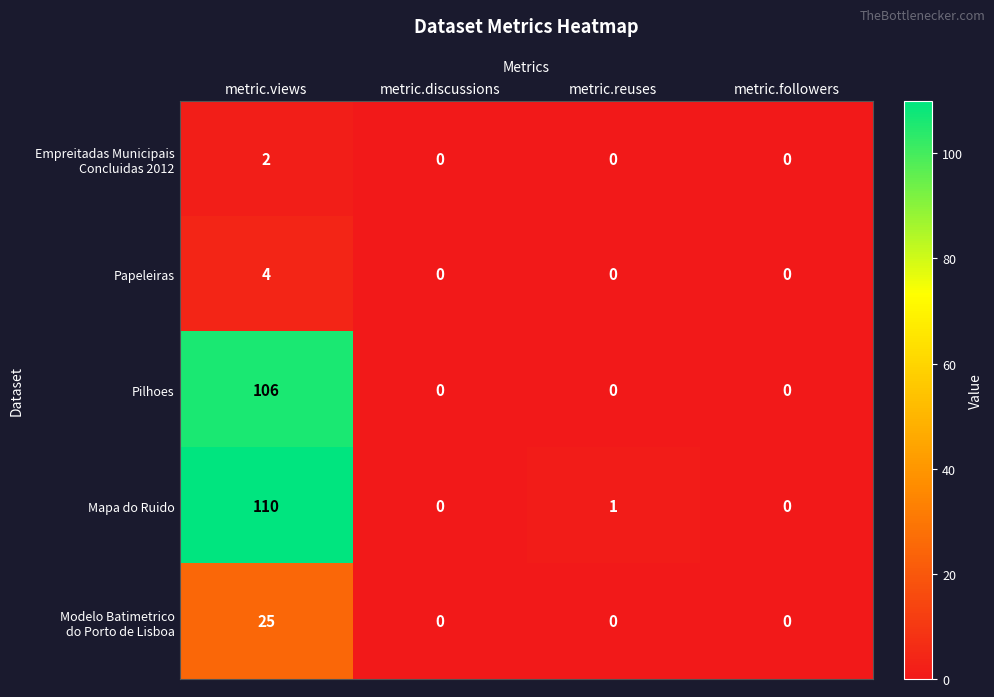

True or false: Mapa do Ruido has a value of 0 at metric.followers.

True